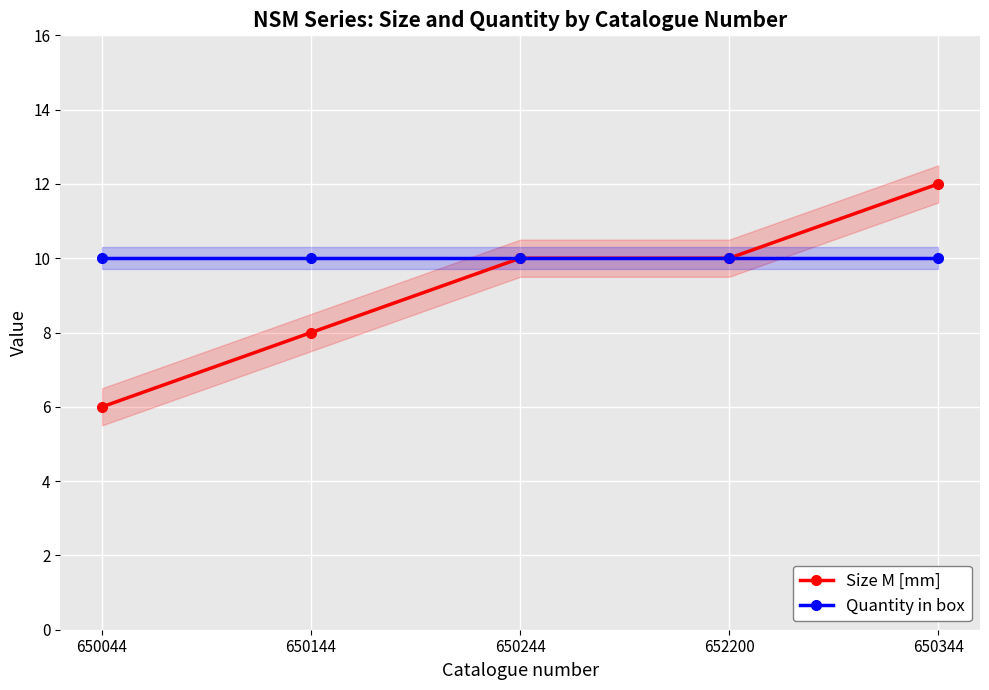

True or false: Size M [mm] has more than 2 points higher than both neighbors.

False